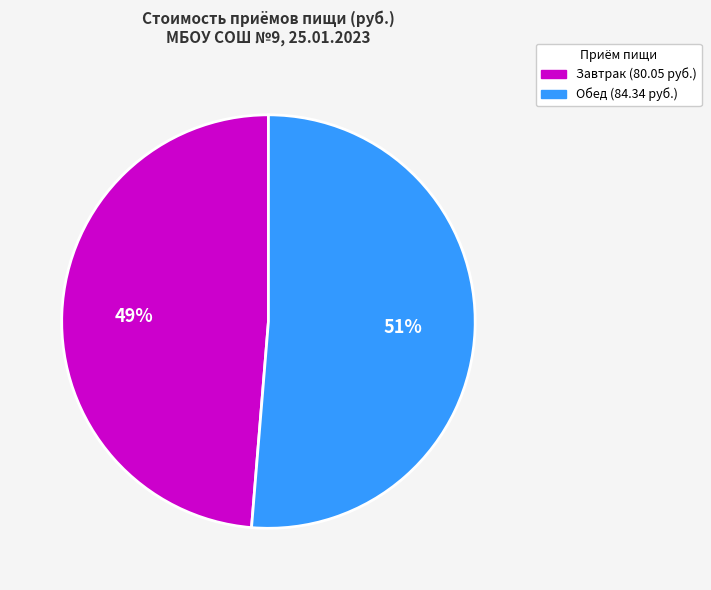

The Завтрак slice represents 49% of the pie. True or false?

True